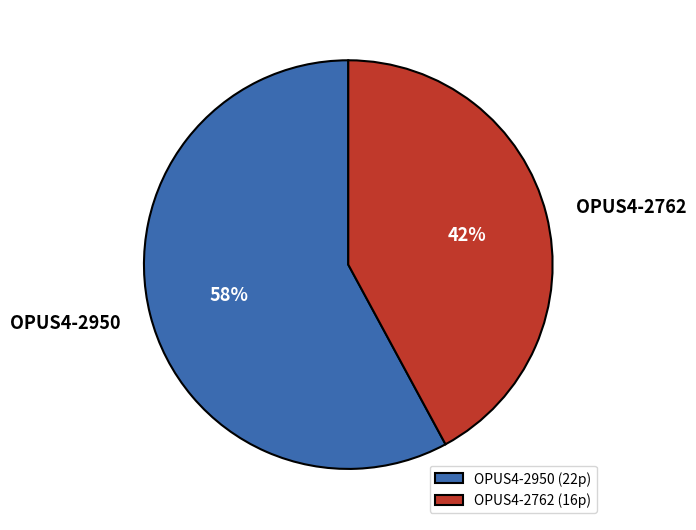

To the nearest percent, what portion does OPUS4-2950 represent?

58%